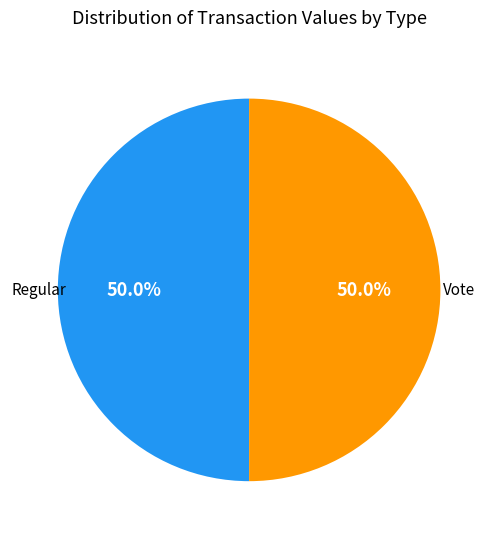

Count the number of slices in the pie.

2